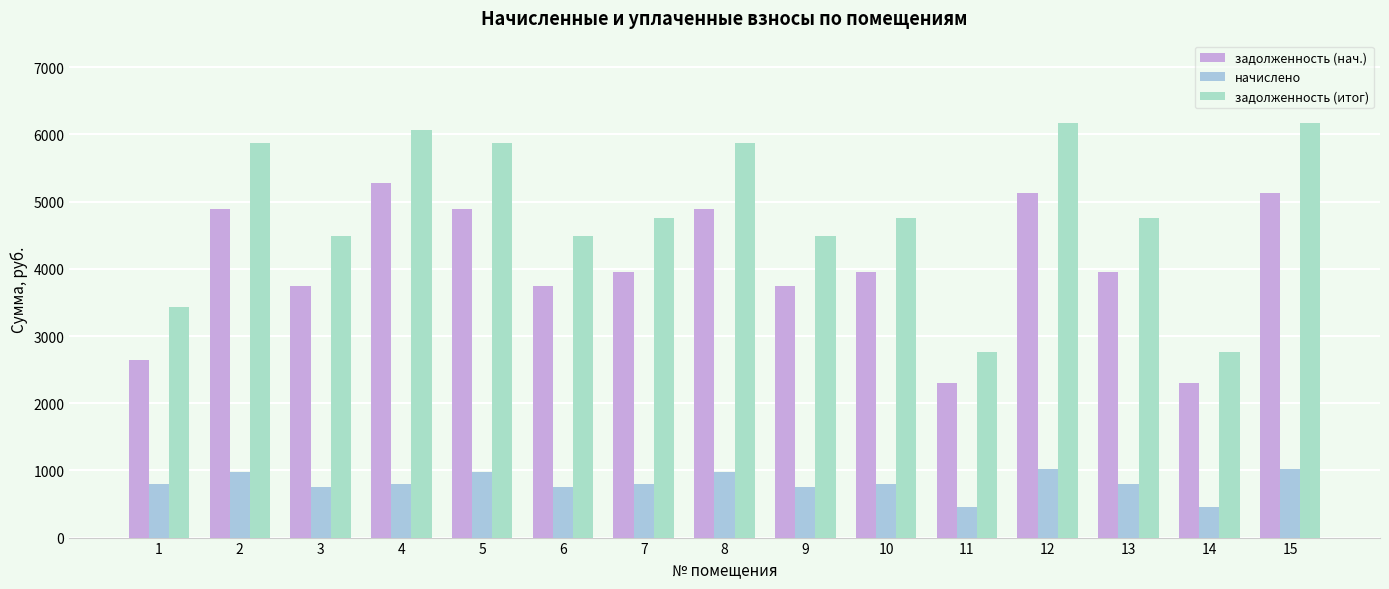

What are all the series names shown in the legend?

задолженность (нач.), начислено, задолженность (итог)